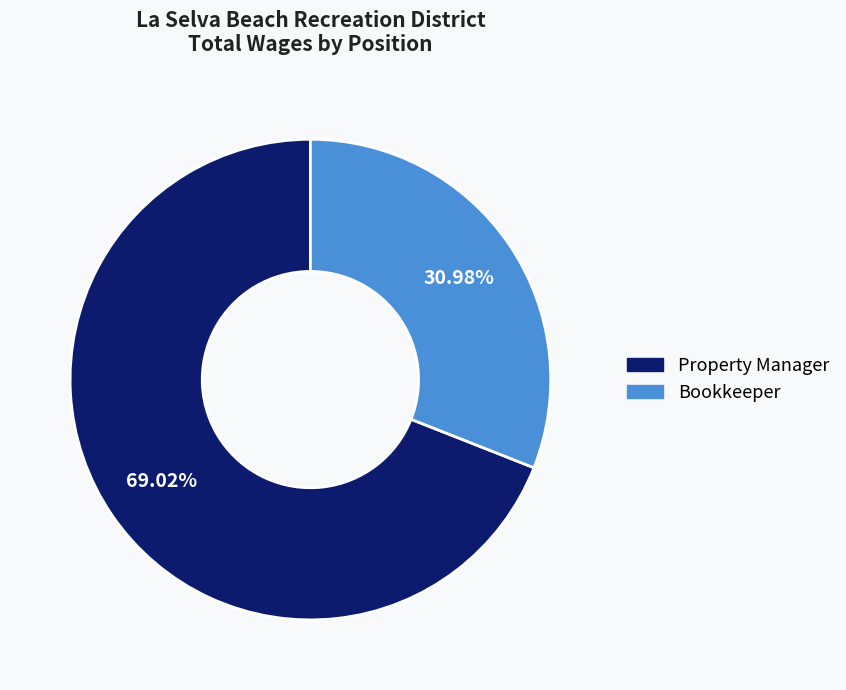

Rank the categories by value from highest to lowest.

Property Manager, Bookkeeper